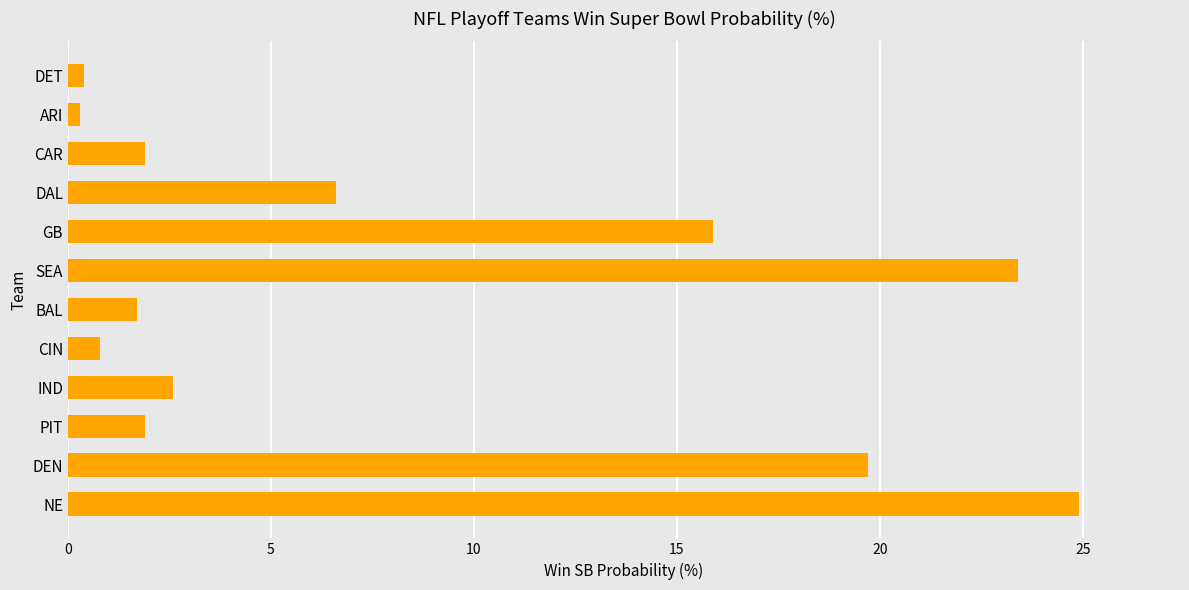

Between GB and CAR, which is larger?

GB